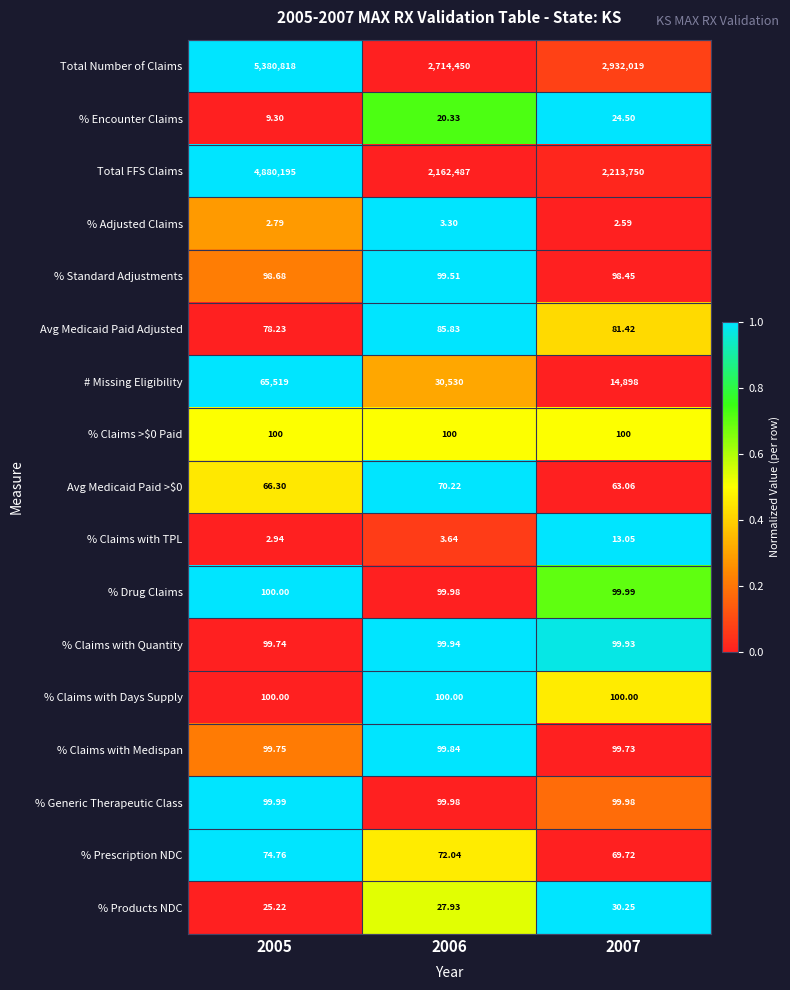

Which series changed the most between 2005 and 2006?

Total FFS Claims